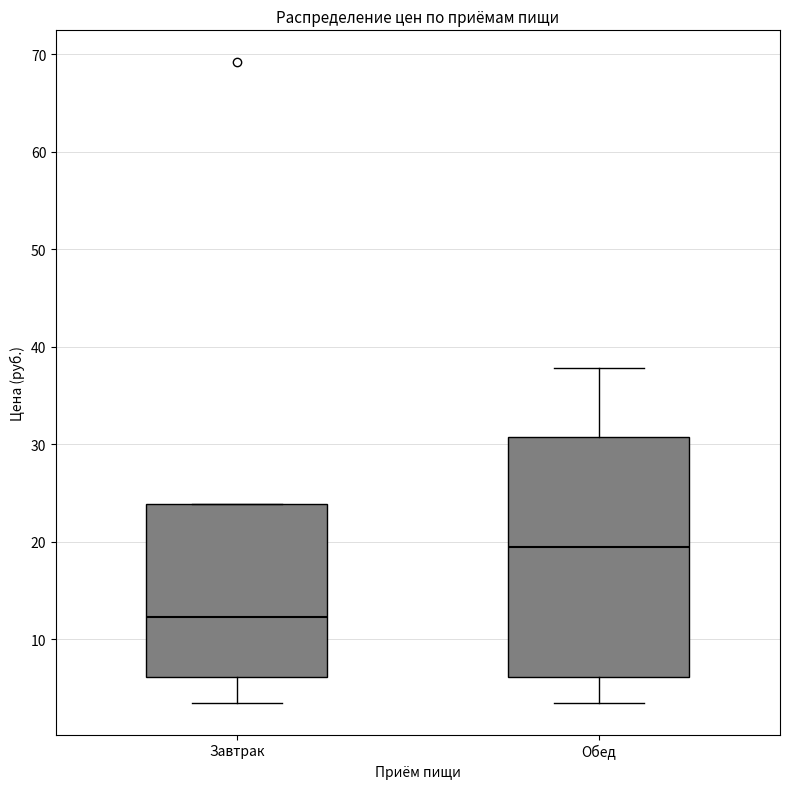

Reading left to right, read every box against the y-axis: the position of its median line, the range the box covers, and the ends of its whiskers. The values are not printed on the chart, so give them approximately, as read against the axis.

Завтрак: median 12, box 6 to 24, whiskers 4 to 24
Обед: median 19, box 6 to 31, whiskers 4 to 38